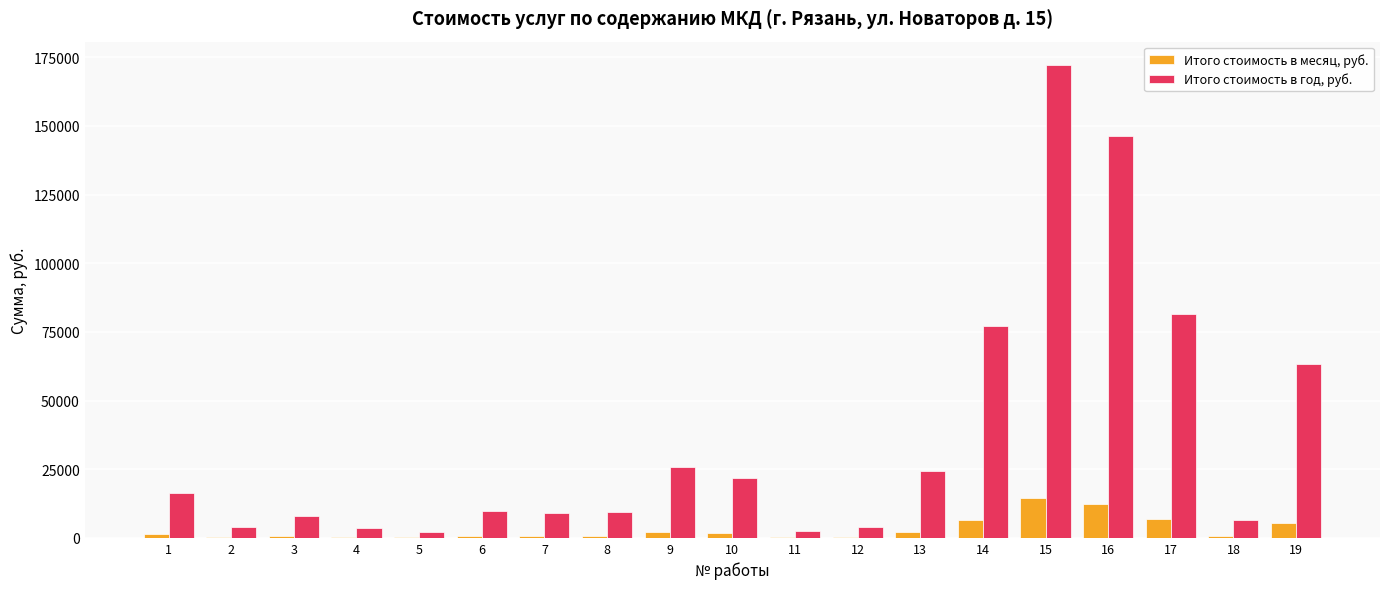

What is the highest value of the Итого стоимость в месяц, руб. series?

14340.7